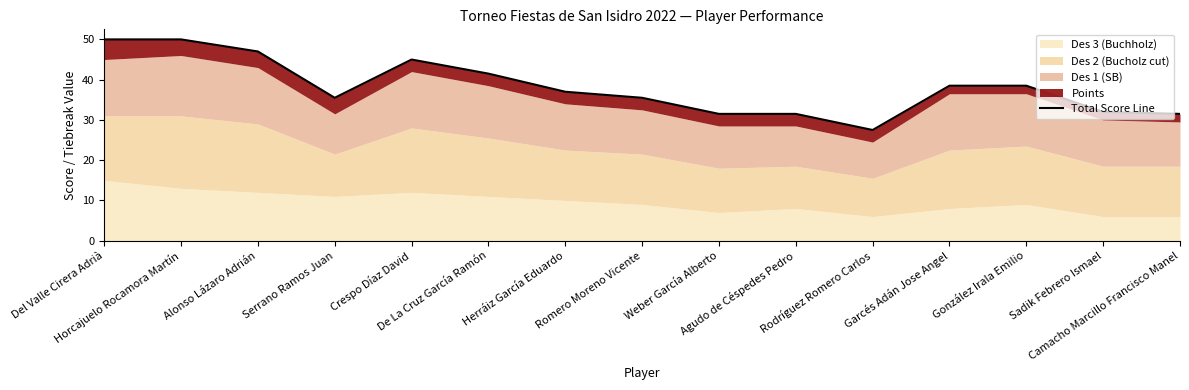

Rank the categories by value from highest to lowest.

Del Valle Cirera Adrià, Horcajuelo Rocamora Martín, Alonso Lázaro Adrián, Crespo Díaz David, De La Cruz García Ramón, Garcés Adán Jose Angel, González Irala Emilio, Herráiz García Eduardo, Serrano Ramos Juan, Romero Moreno Vicente, Sadik Febrero Ismael, Weber García Alberto, Agudo de Céspedes Pedro, Camacho Marcillo Francisco Manel, Rodríguez Romero Carlos